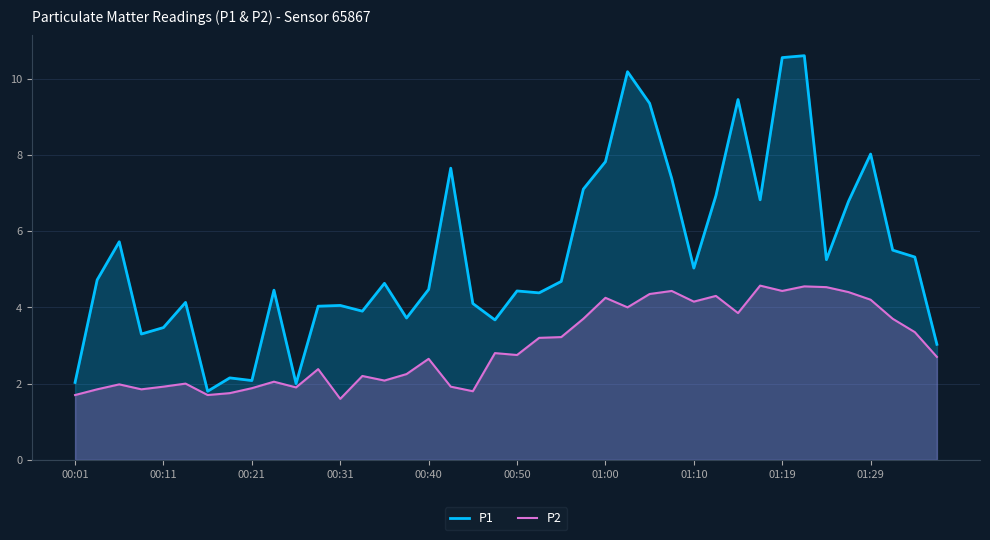

Between 00:31 and 01:00, which series saw the biggest shift?

P1